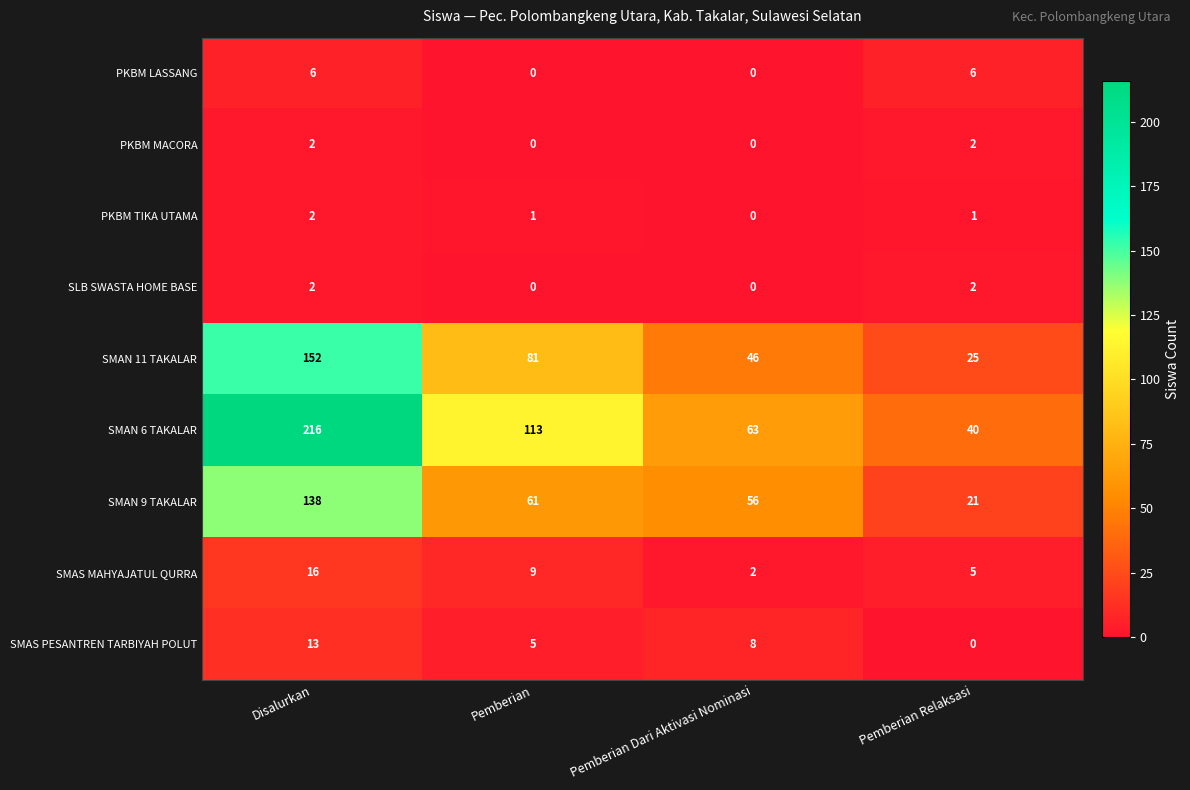

What is the maximum value shown in the chart?

216